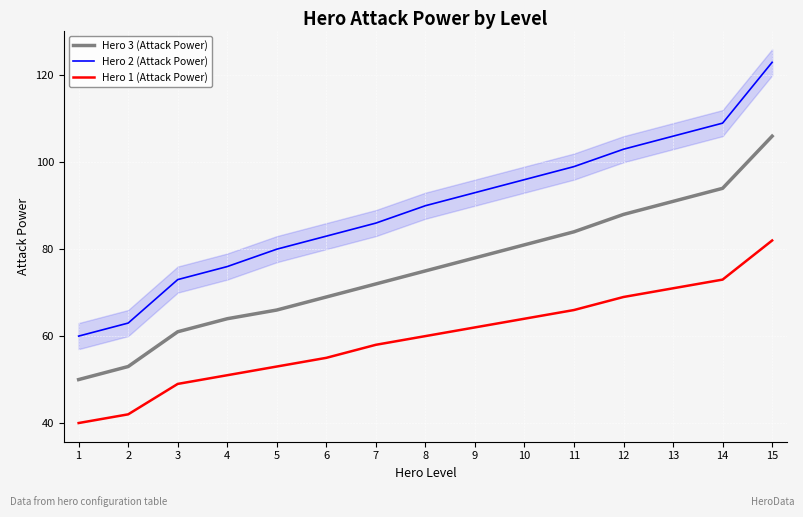

How many lines are shown in the chart?

3